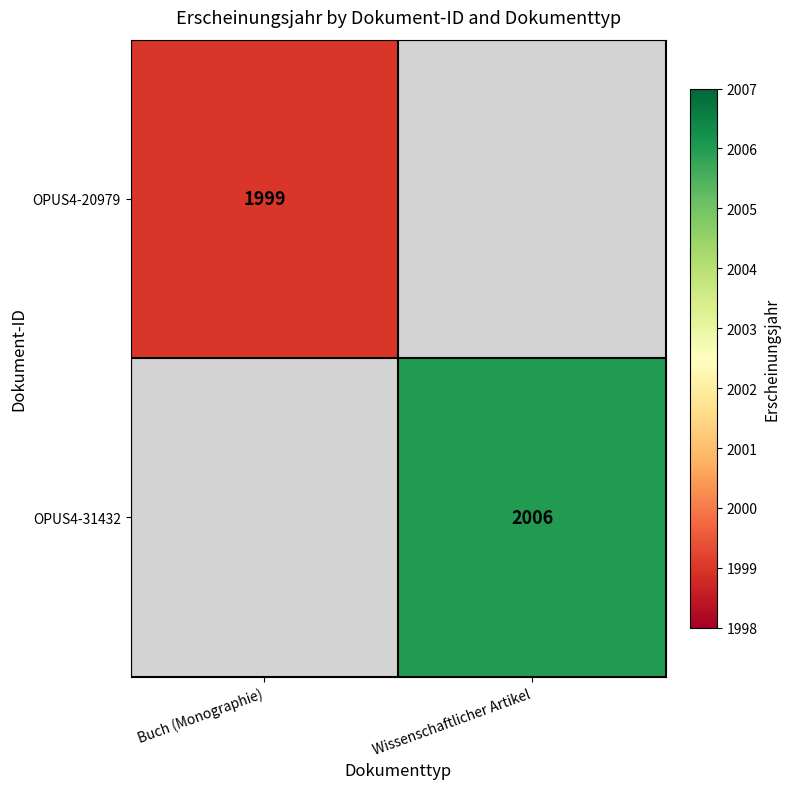

True or false: OPUS4-20979 has a value of 870 at Buch (Monographie).

False